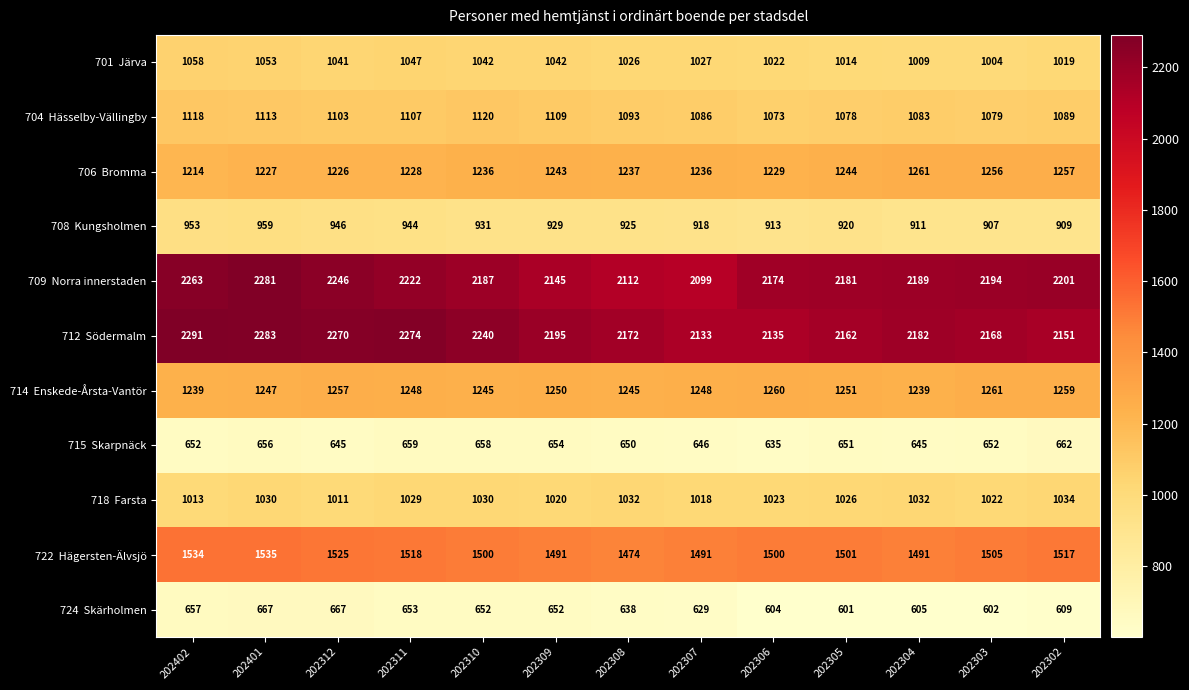

At which category is the sum across all series the highest?

202401